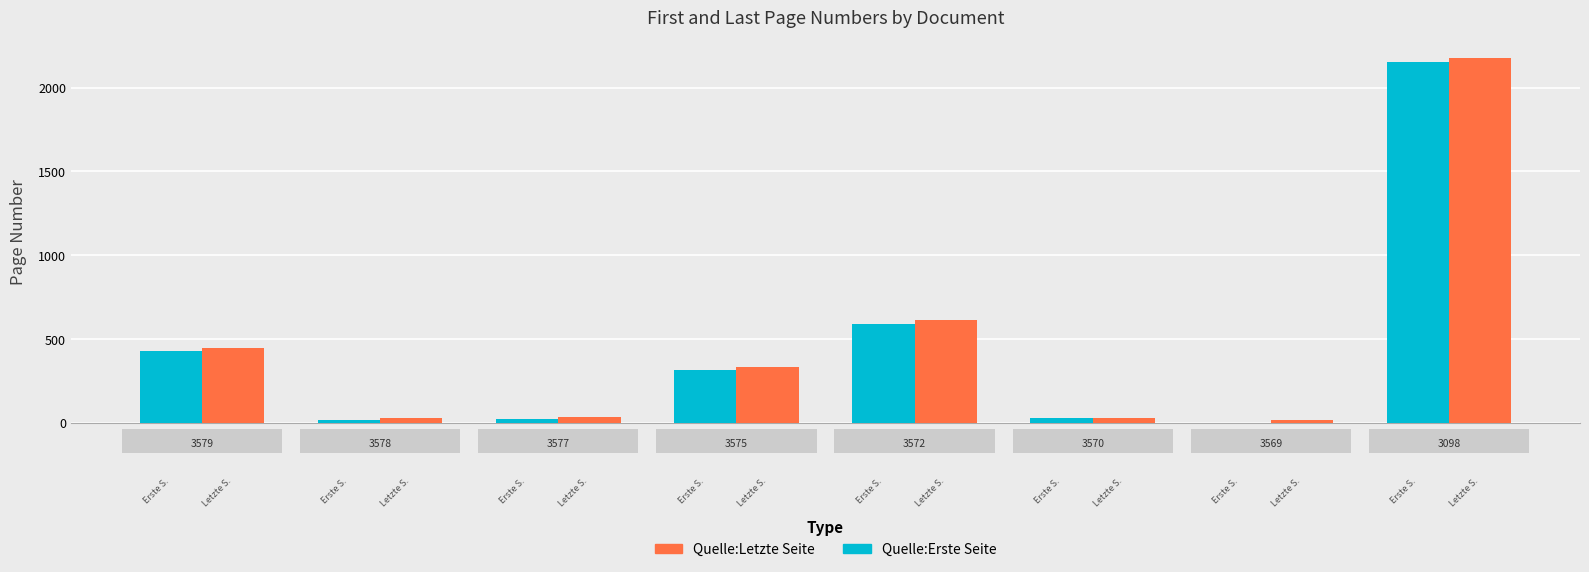

How many data points does each series have?

8